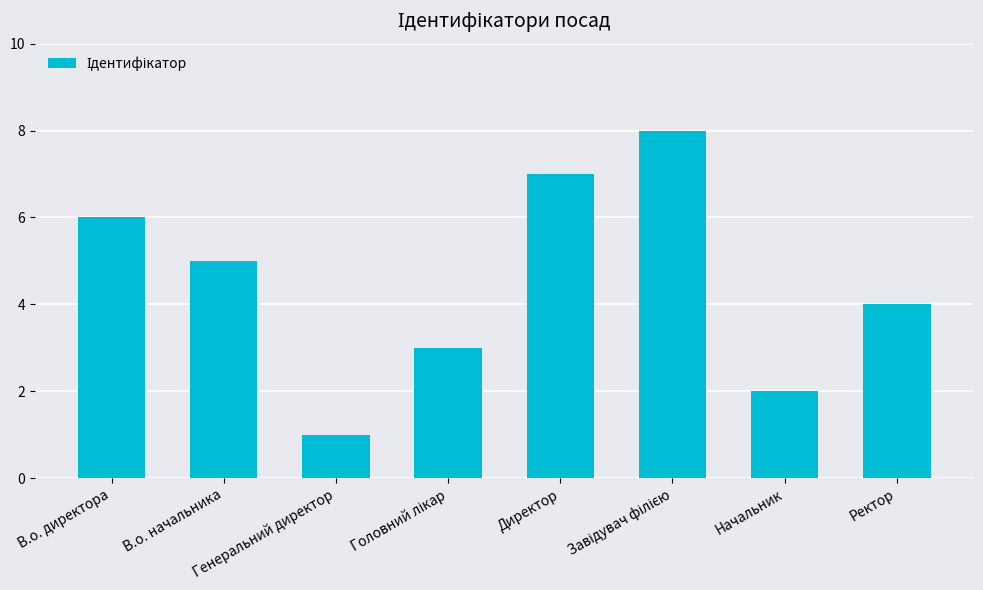

What is the maximum value shown in the chart?

8